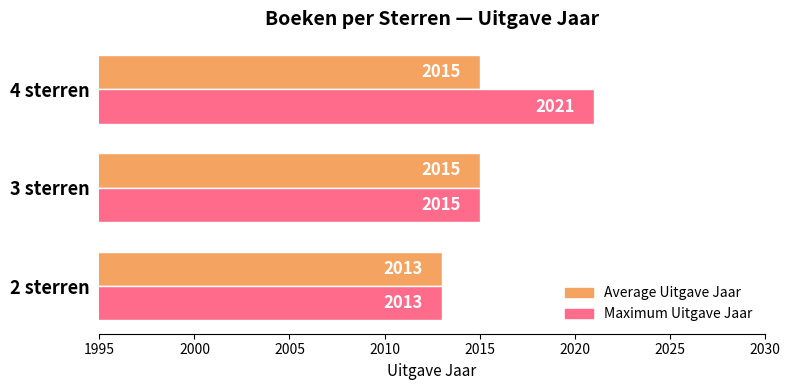

Rank the categories by Maximum Uitgave Jaar value from lowest to highest.

2 sterren, 3 sterren, 4 sterren